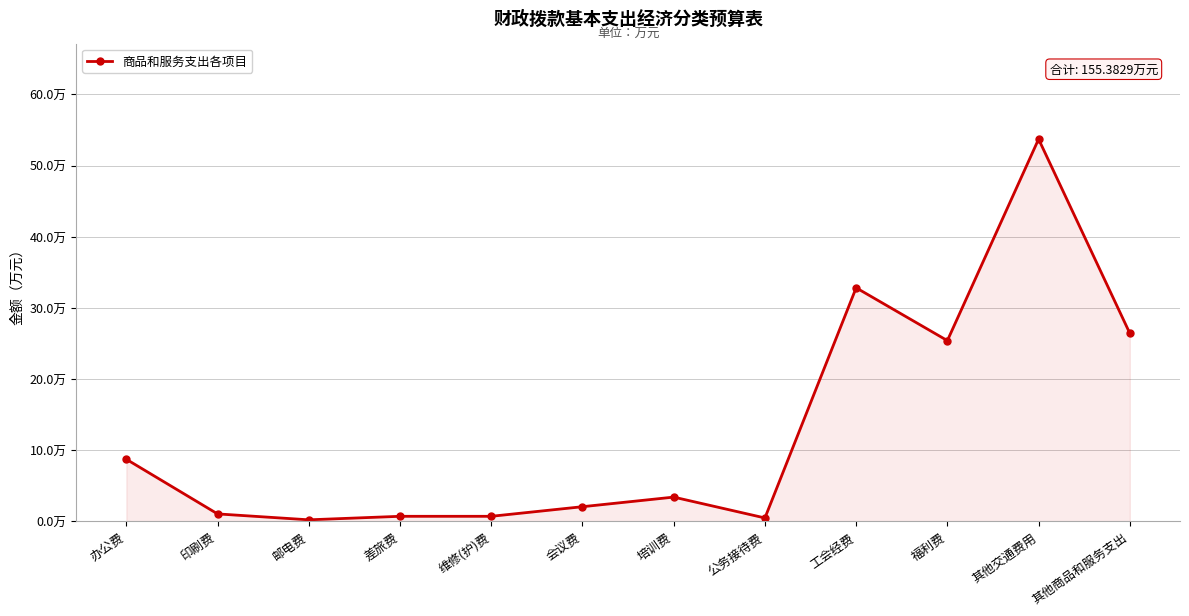

What is the label of the 12th point from the right?

办公费